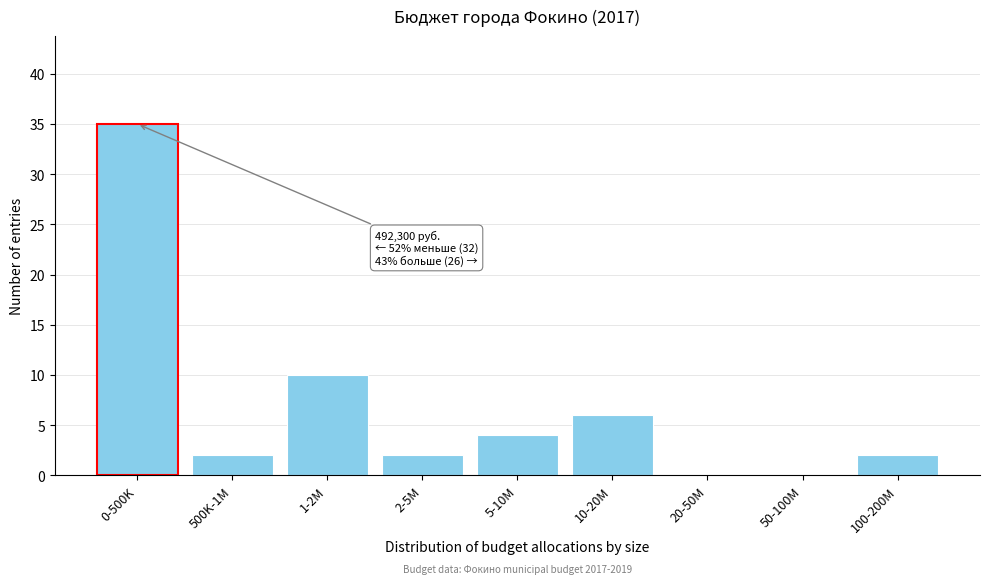

Reading left to right, what are all the values shown in this chart?

0-500K=35	500K-1M=2	1-2M=10	2-5M=2	5-10M=4	10-20M=6	20-50M=0	50-100M=0	100-200M=2